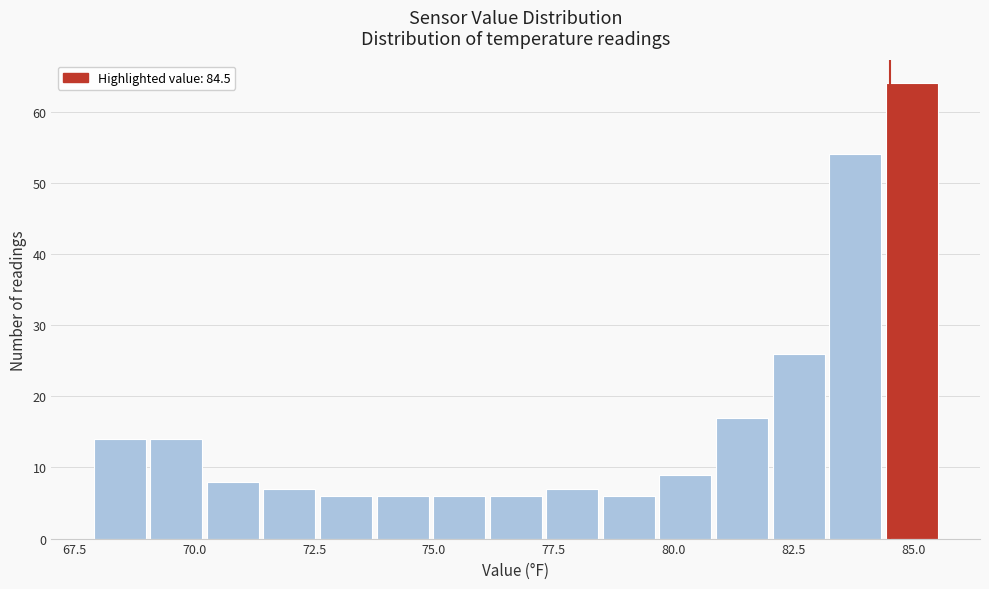

Read against the x-axis, roughly where is the centre of the tallest bar?

85.0